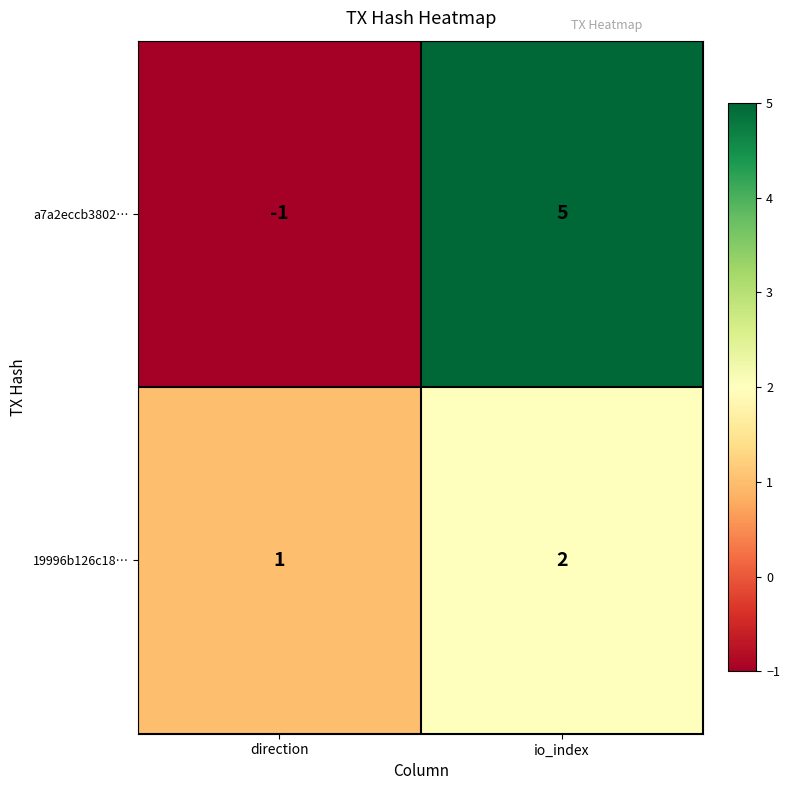

What is the difference between the highest and lowest values at direction?

2